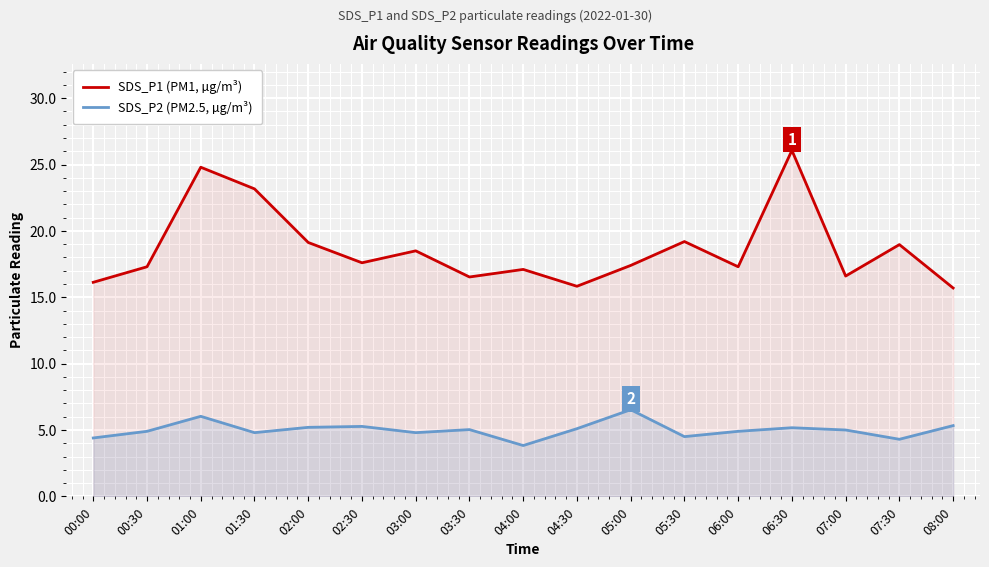

List the series in order of their peak value, highest first.

SDS_P1 (PM1, µg/m³), SDS_P2 (PM2.5, µg/m³)